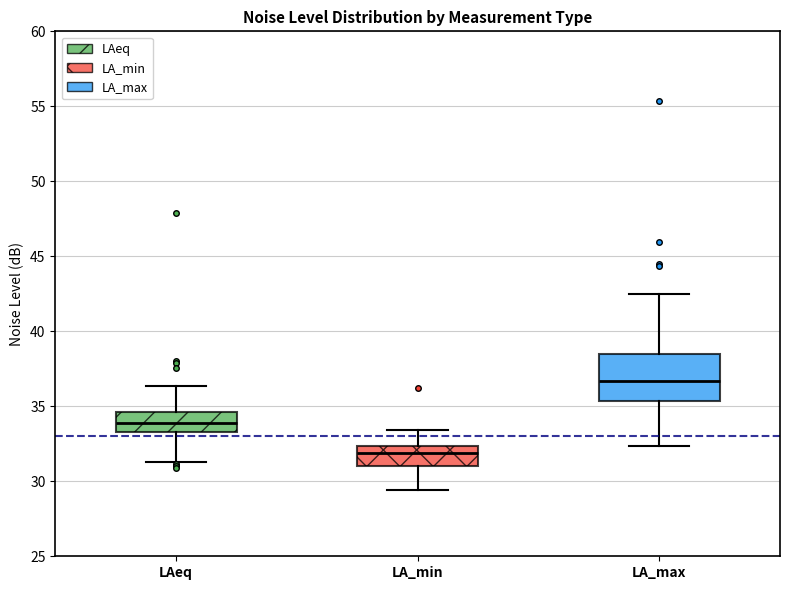

Which box has the highest median line?

LA_max